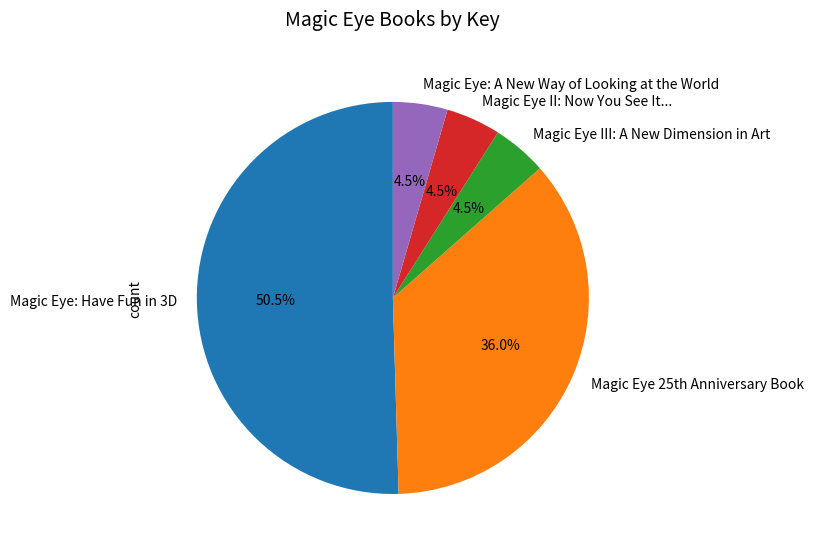

Which slice represents more than half of the pie?

Magic Eye: Have Fun in 3D